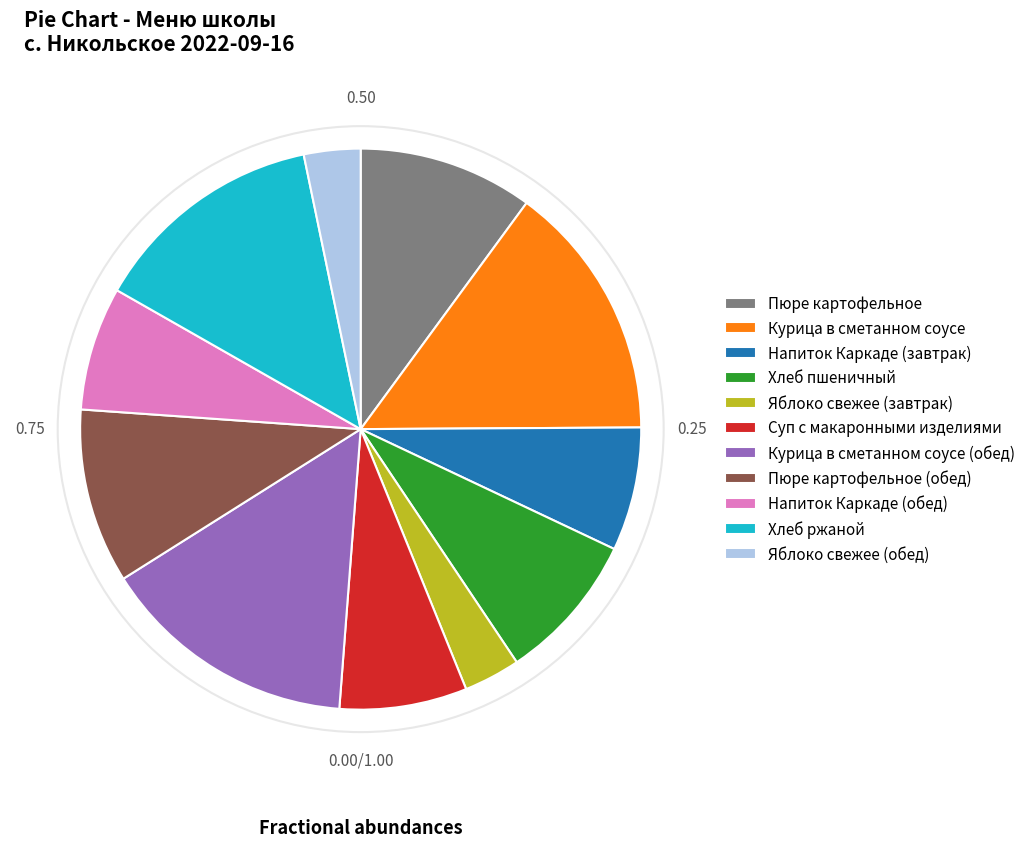

Do Суп с макаронными изделиями and Хлеб пшеничный together represent more than half of the pie?

No